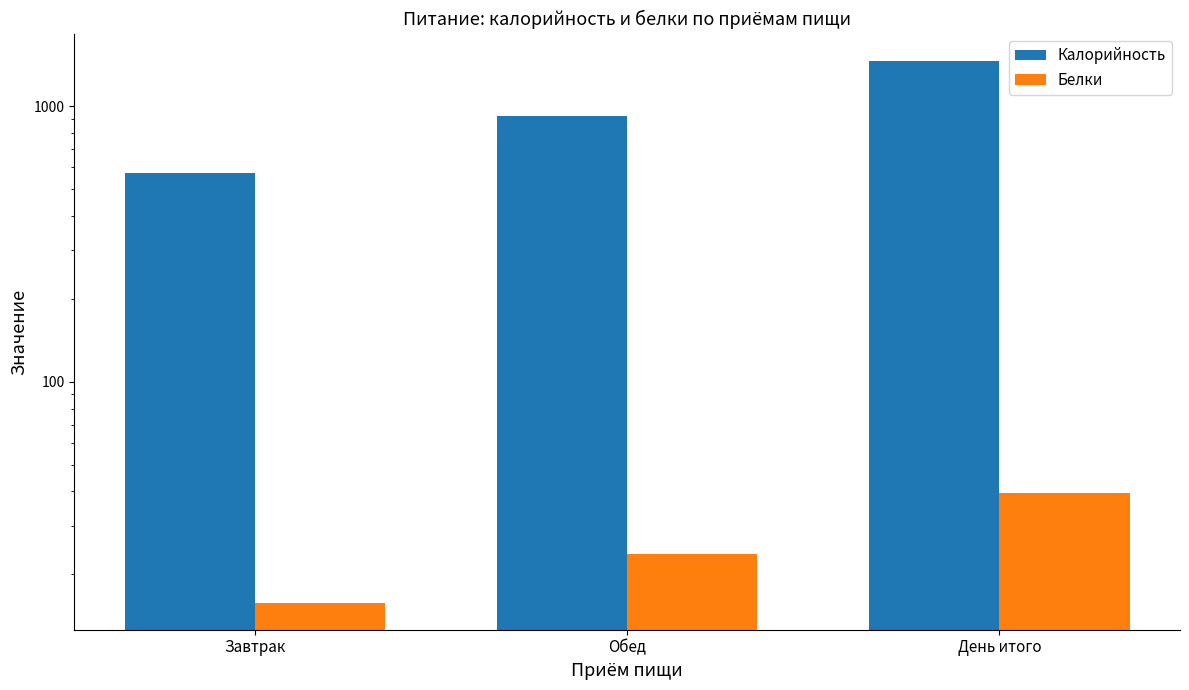

Which category has the lowest value across all series?

Завтрак